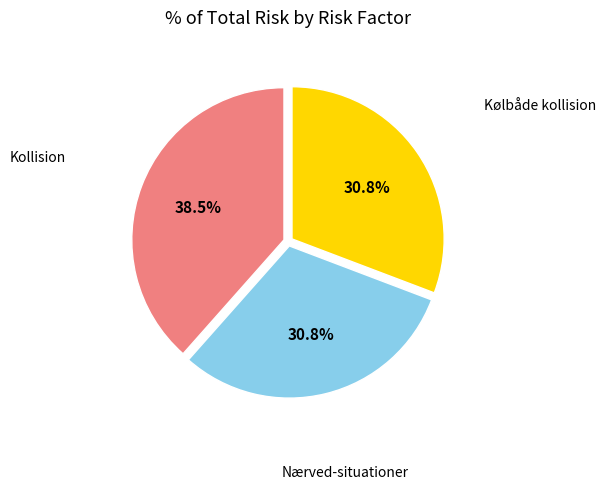

Is there a majority slice in this chart?

No